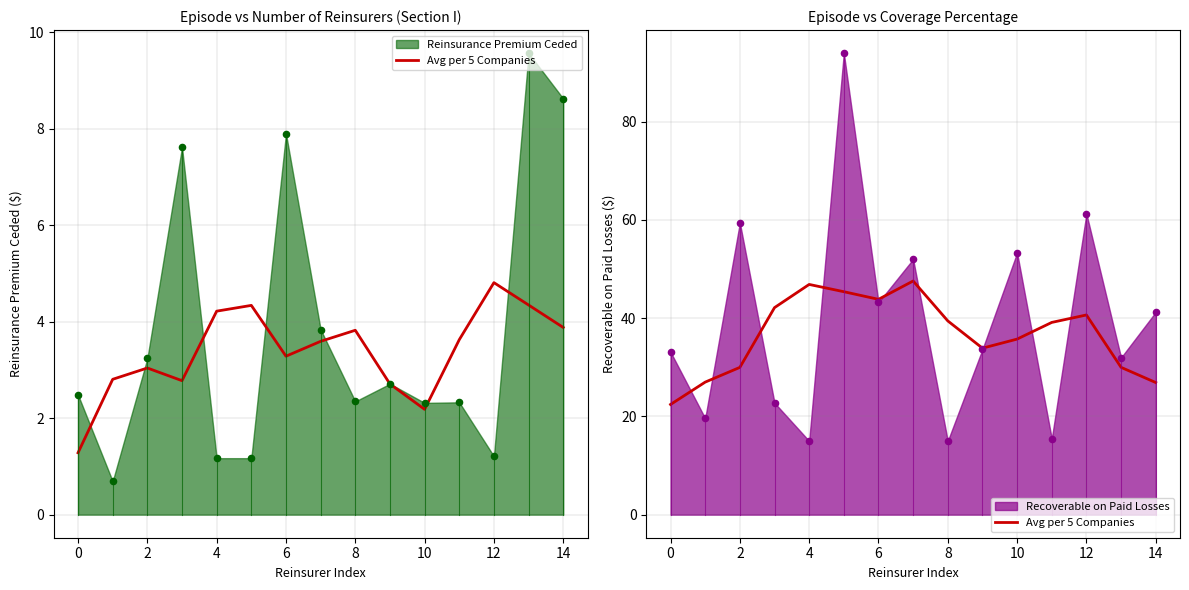

Which has a higher value, 14 or 6?

6